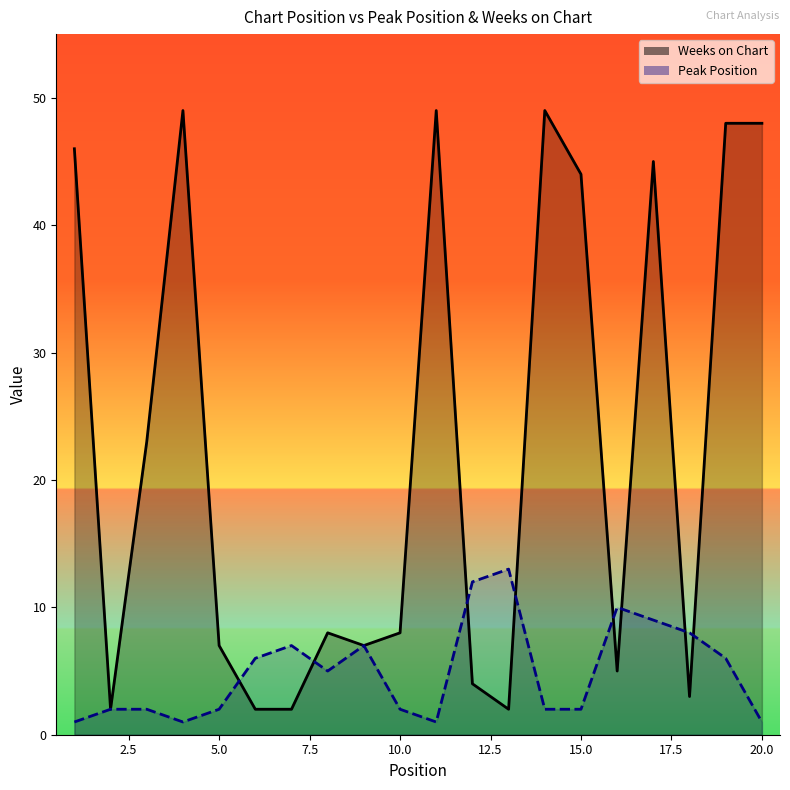

Rank the series by their maximum value, from lowest to highest.

Peak Position, Weeks on Chart